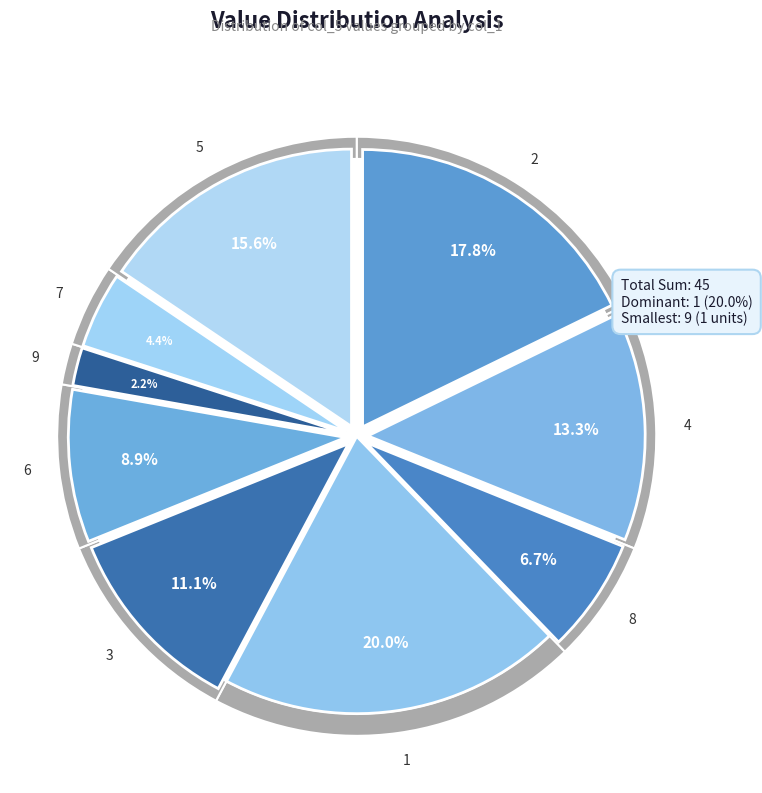

What percentage do 8 and 9 together represent?

8.9%